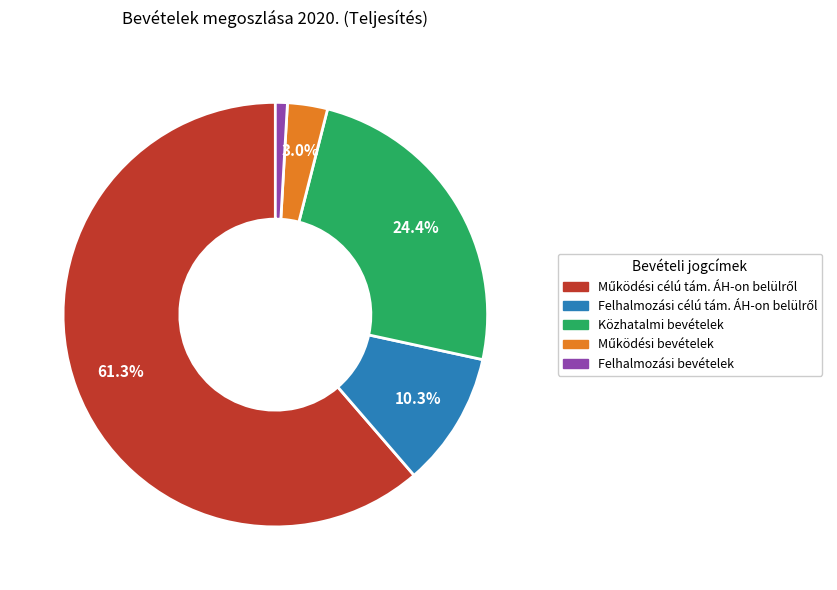

How many segments does this pie chart have?

5